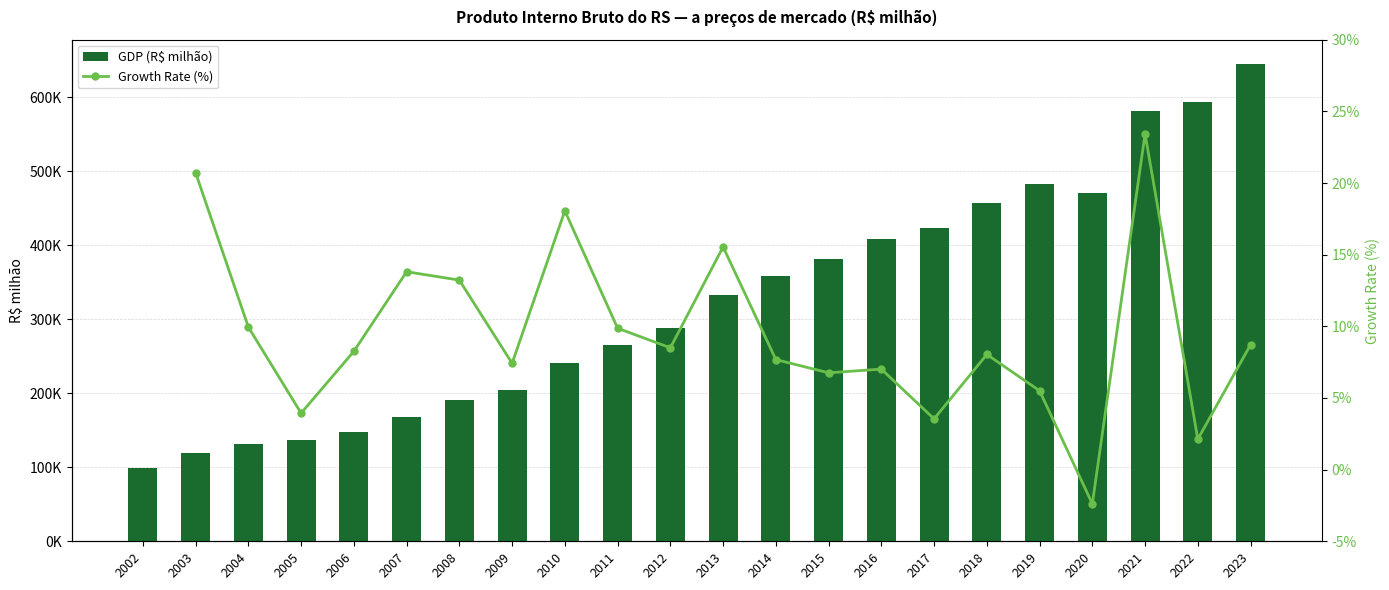

How many data points does each series have?

22